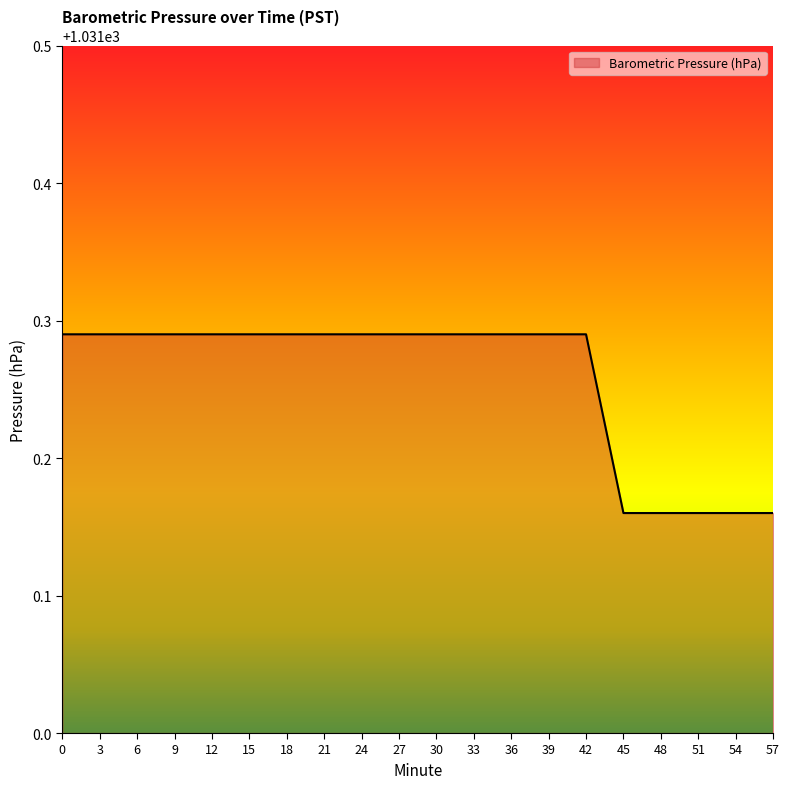

Between 45 and 3, which is larger?

3